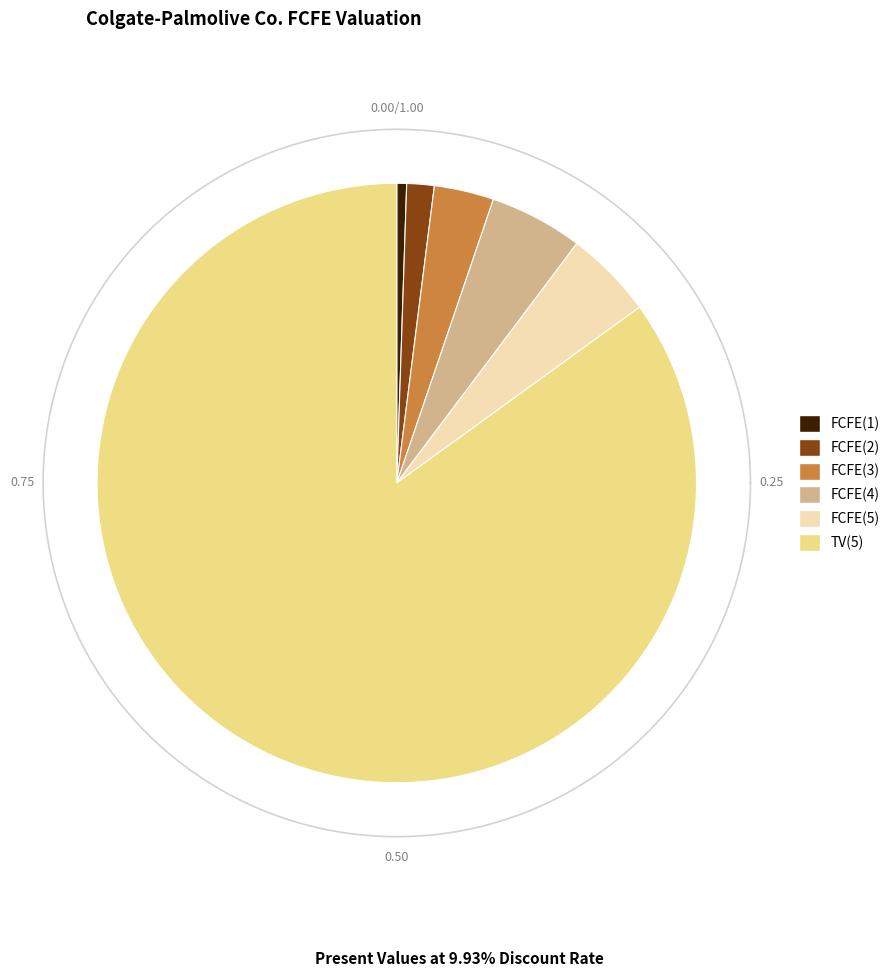

Is it true that FCFE(3) is 3% of the pie?

True